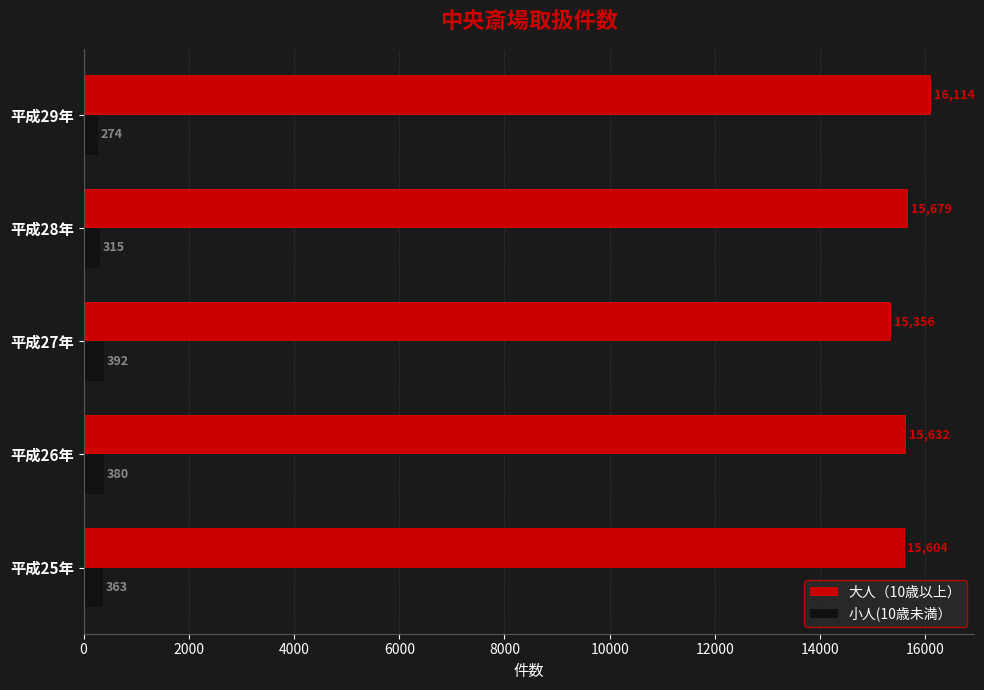

The value of 大人（10歳以上） at 平成29年 is 16114. True or false?

True